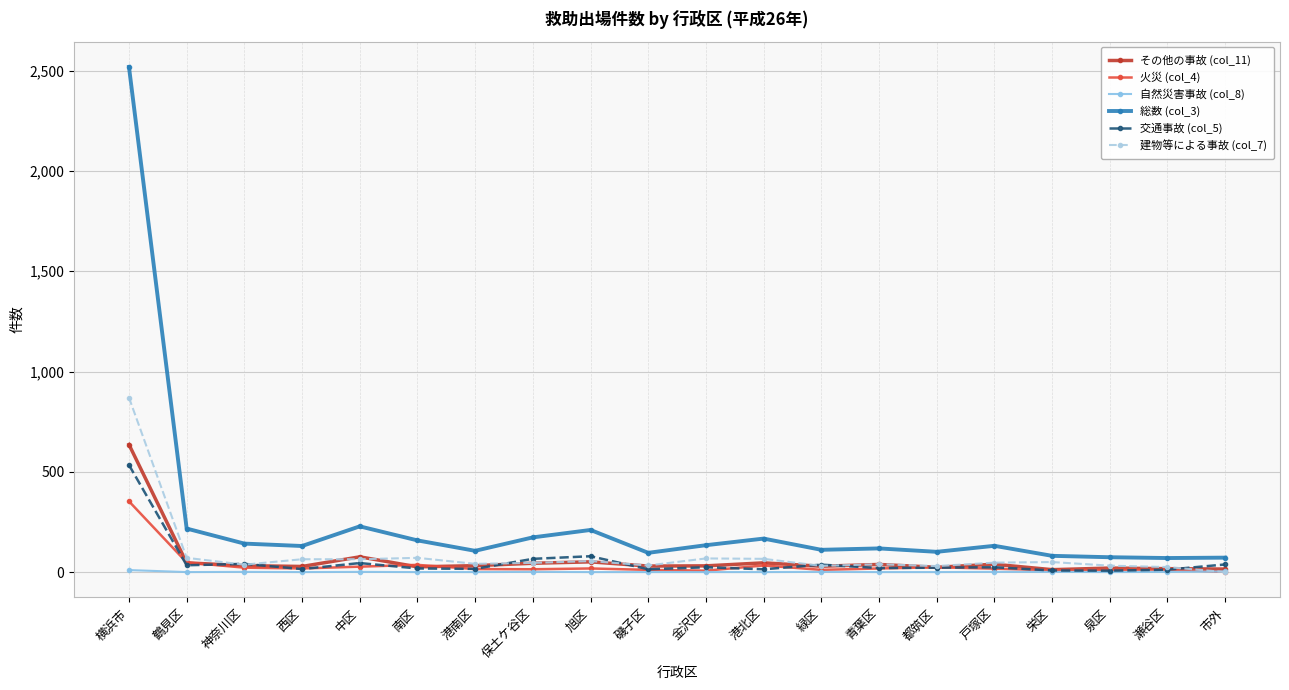

Which series has the largest range (max minus min)?

総数 (col_3)